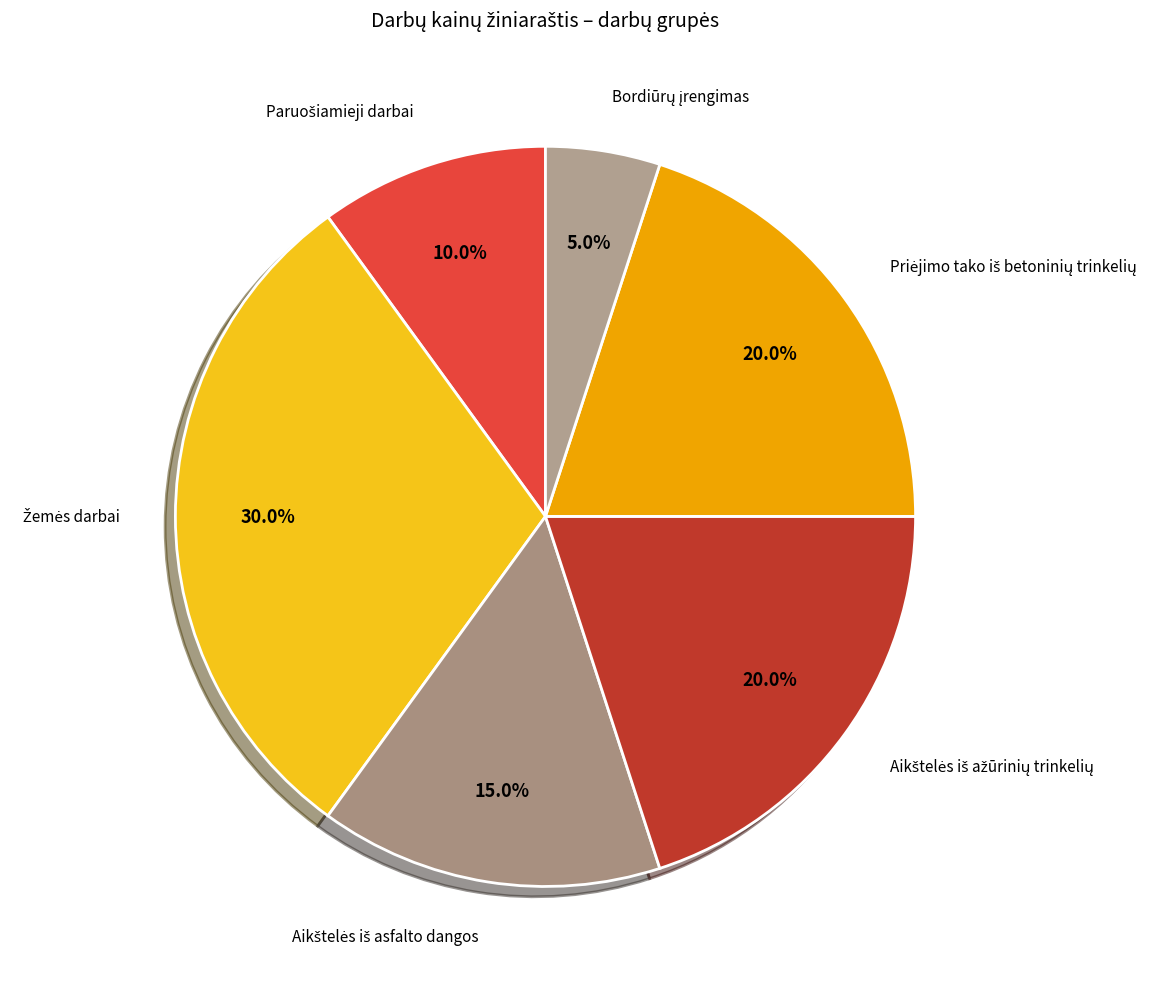

To the nearest percent, what is the average slice percentage?

17%